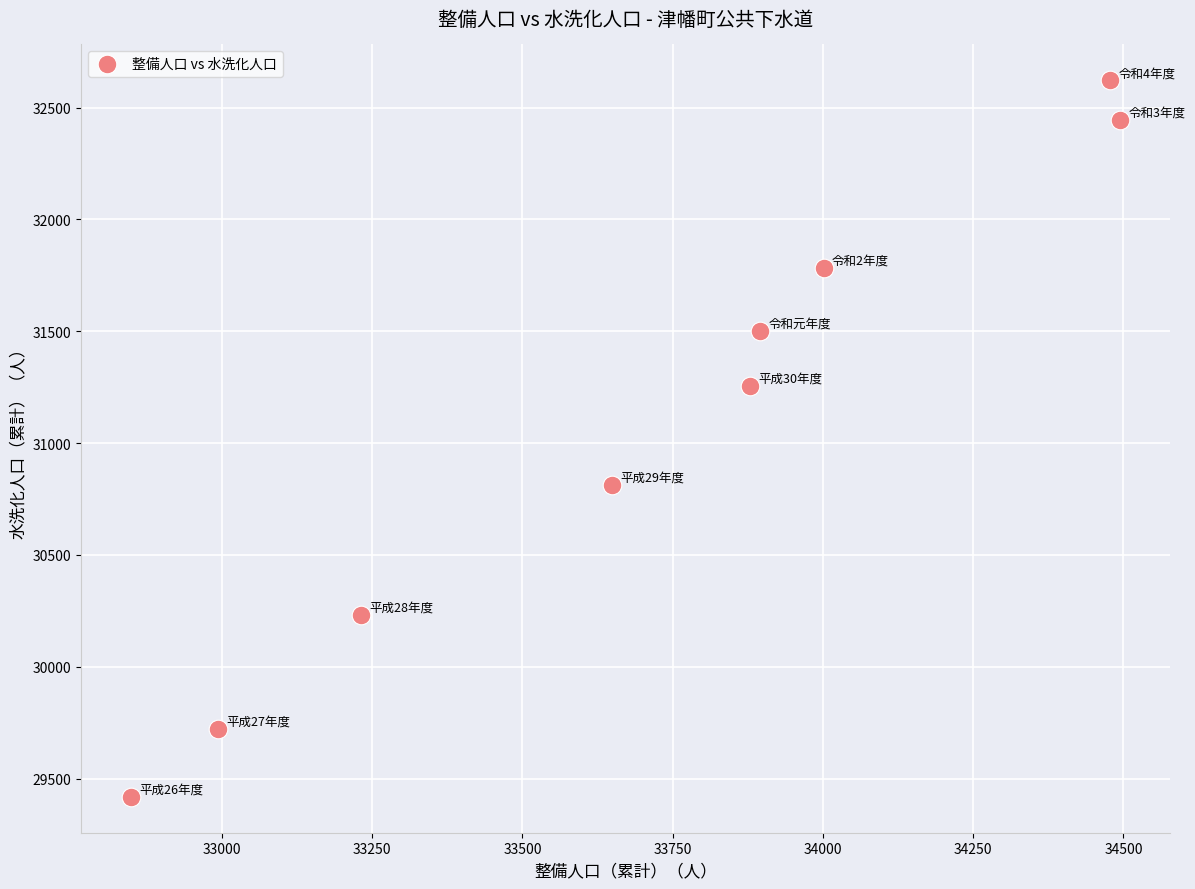

What is the average Y value?

31088